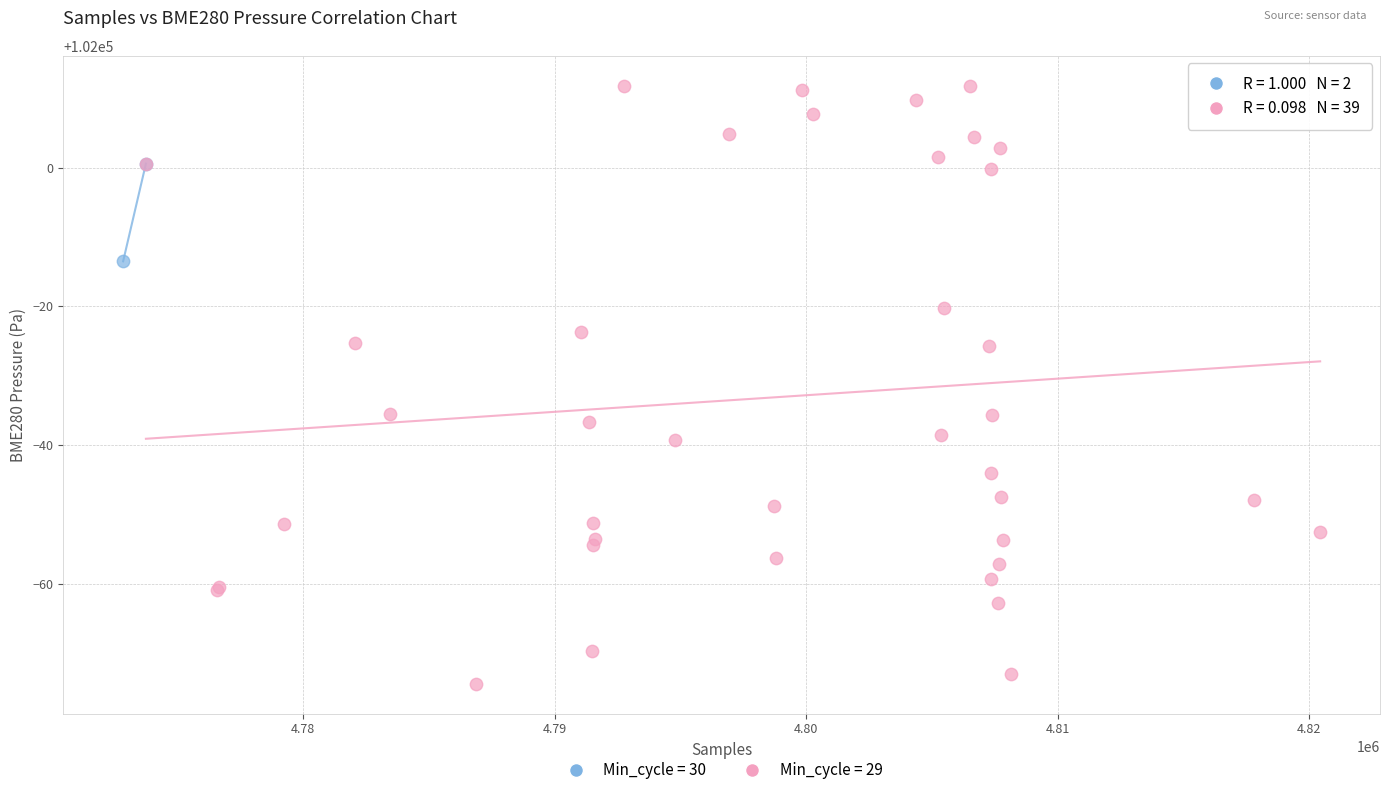

What are all the series names shown in the legend?

Min_cycle = 30, Min_cycle = 29